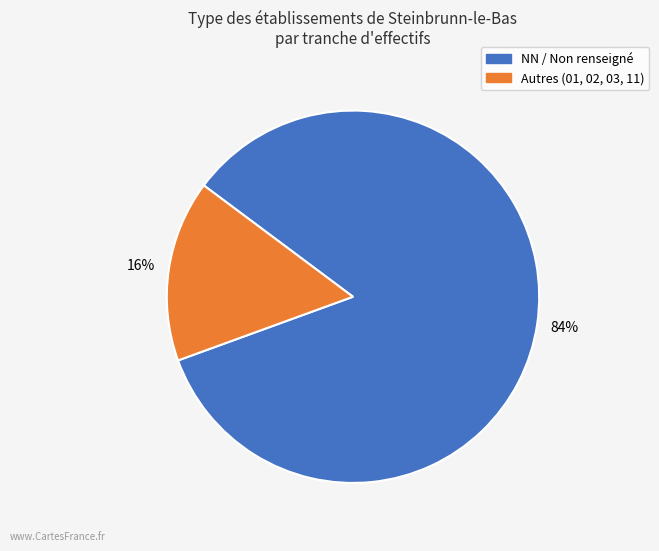

To the nearest percent, what is the average slice percentage?

50%